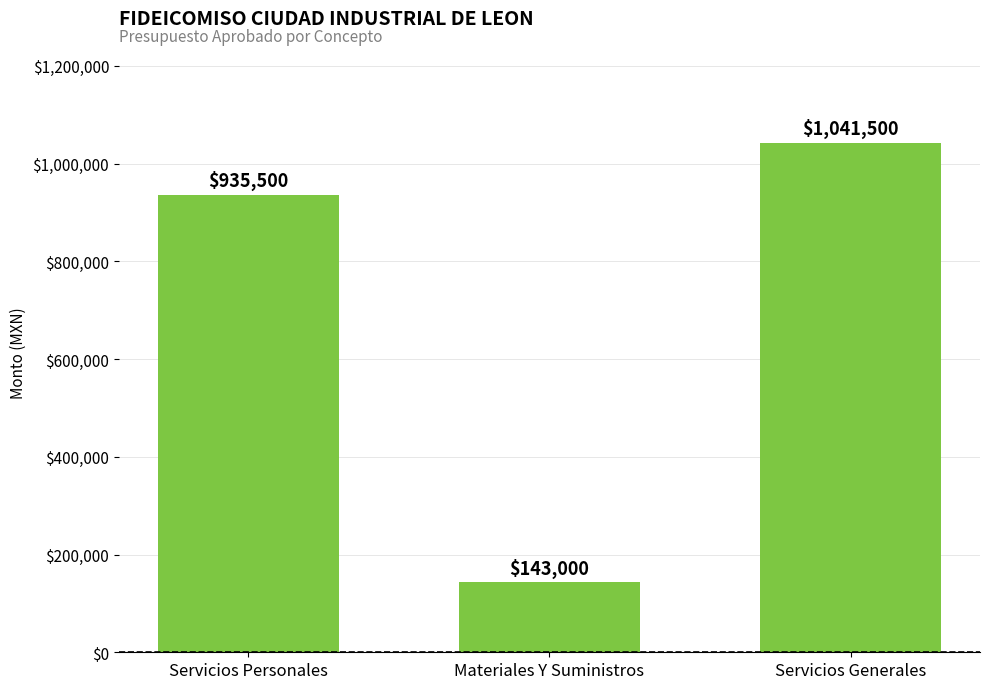

List the labels in order of value, smallest first.

Materiales Y Suministros, Servicios Personales, Servicios Generales